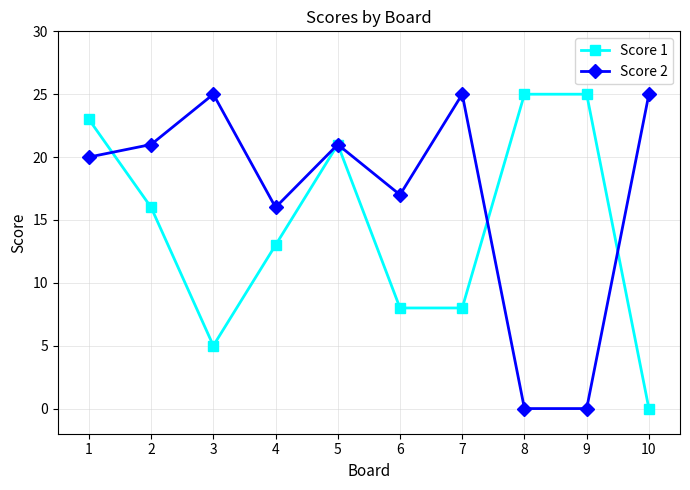

Where is the first local maximum for Score 1?

5